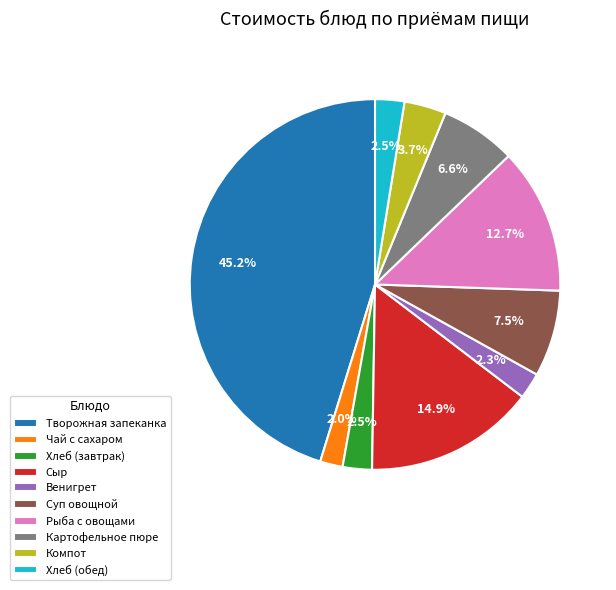

Is the sum of Суп овощной and Хлеб (обед) greater than half?

No